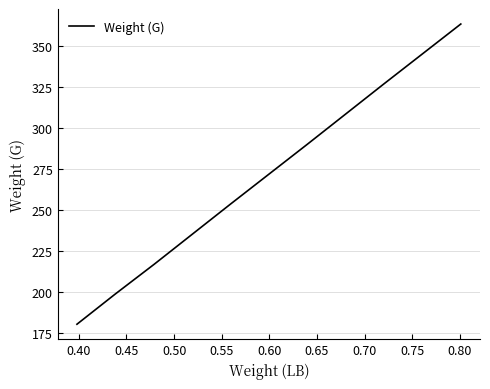

What is the sum of all values?

2065.6